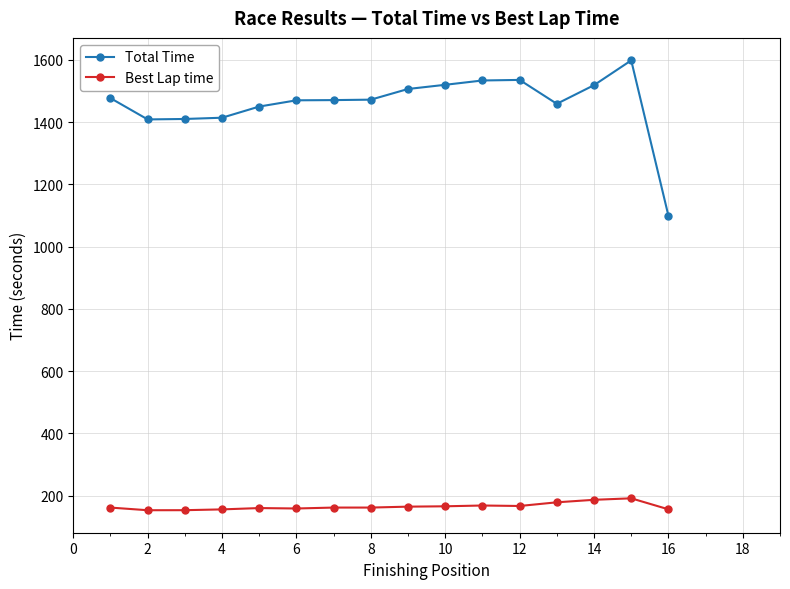

Rank the series by their maximum value, from lowest to highest.

Best Lap time, Total Time